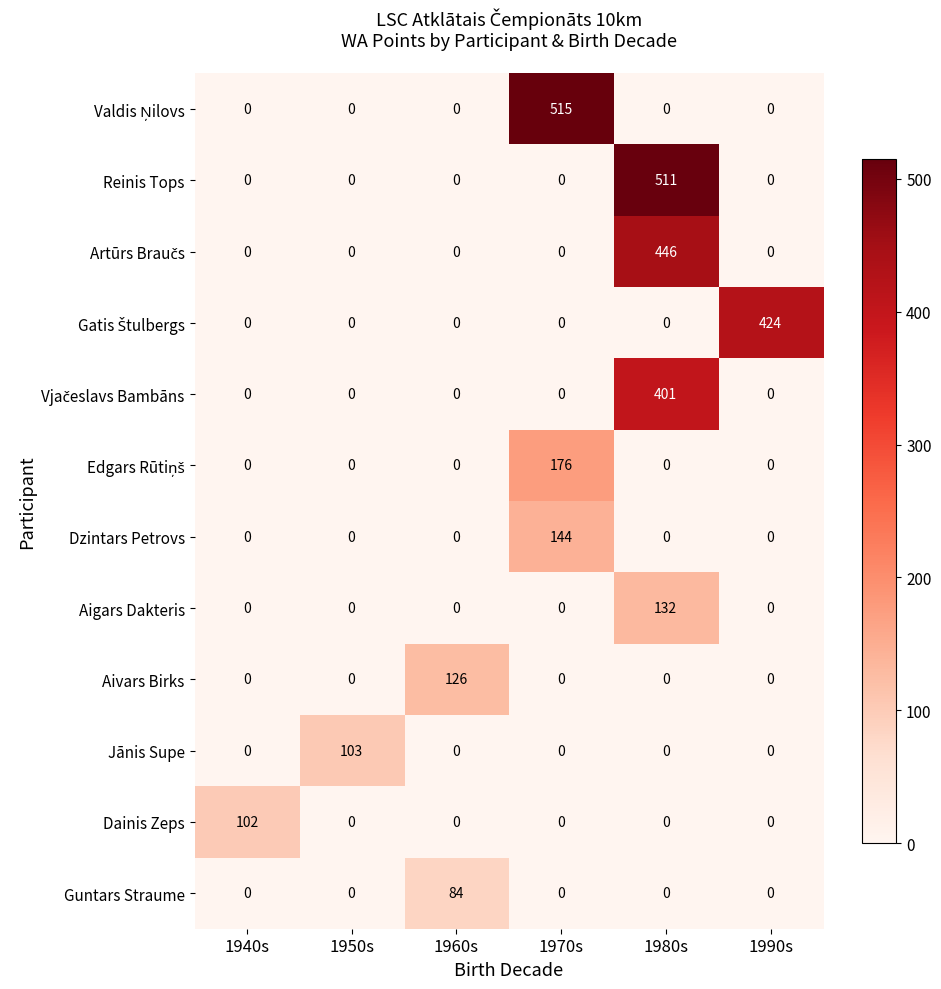

What is the greatest value displayed?

515